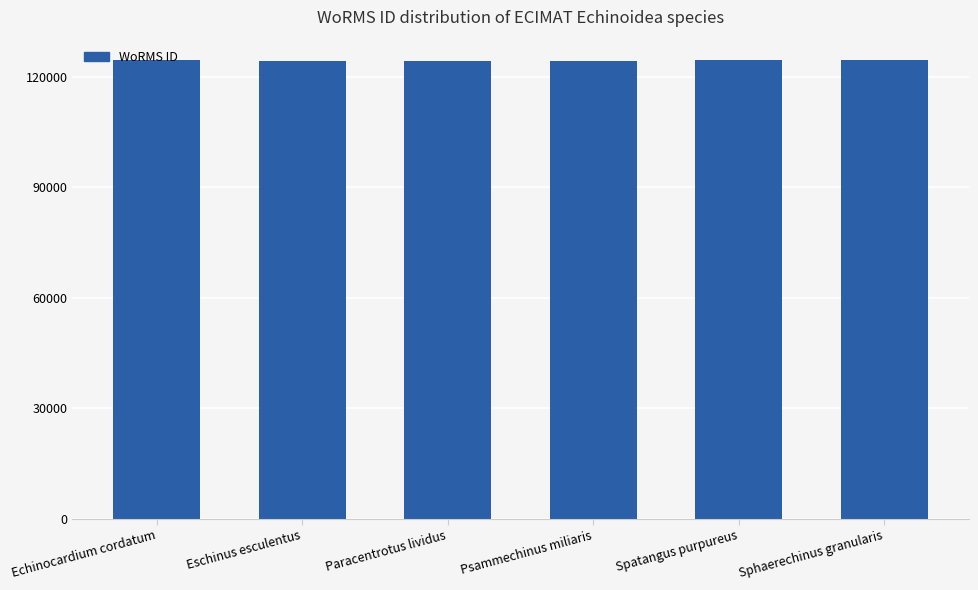

What is the ratio of the value at Sphaerechinus granularis to the value at Eschinus esculentus?

1.0